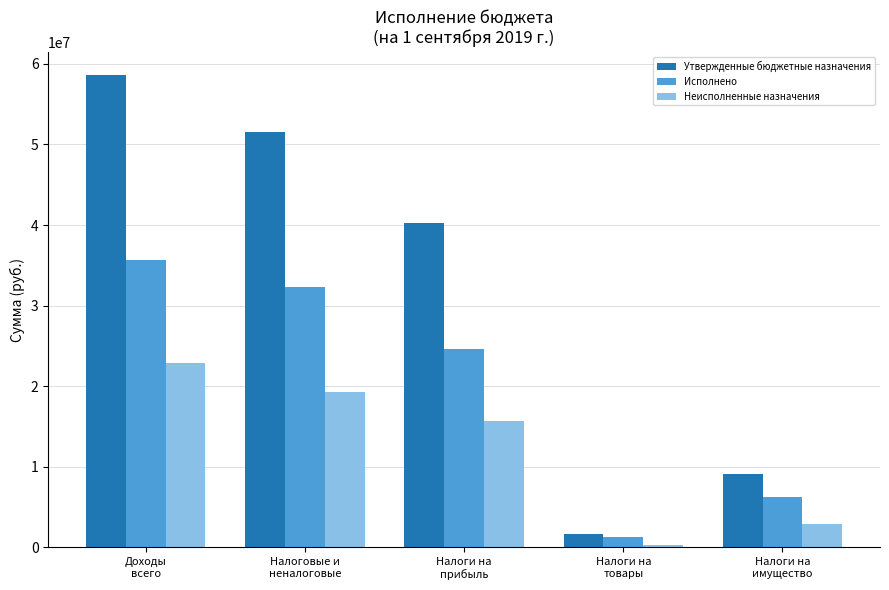

What is the difference between the Утвержденные бюджетные назначения values at Налоги на
товары and Налоги на
имущество?

7448700.0